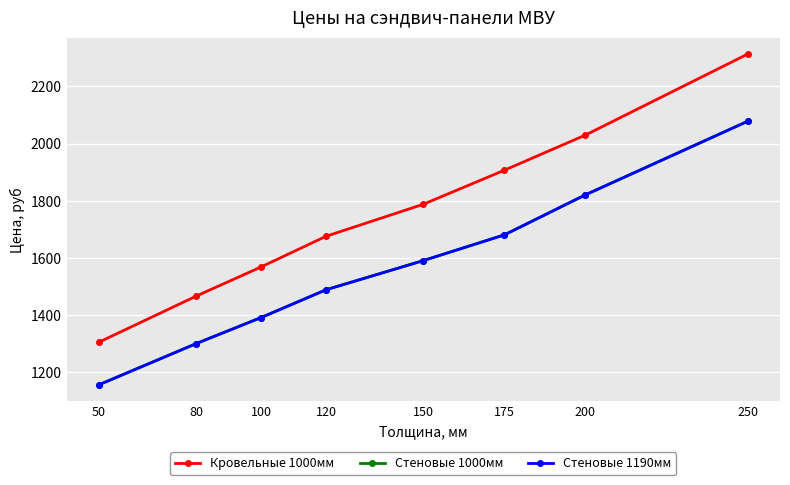

How many categories are shown in the chart?

8